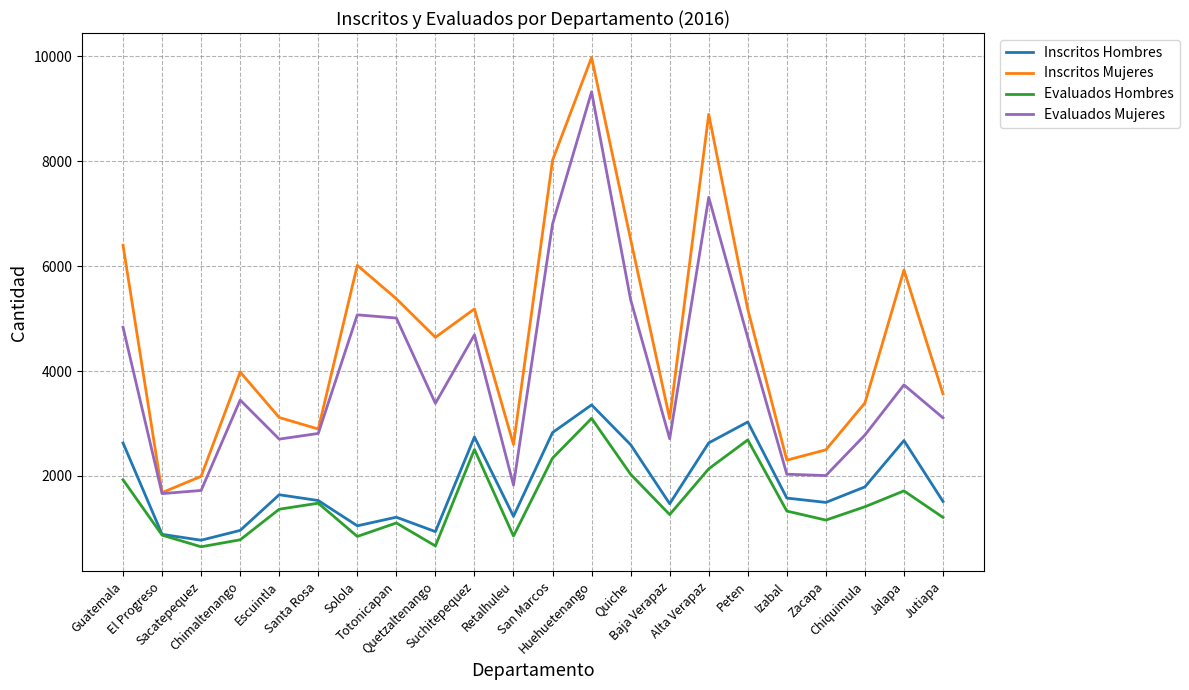

True or false: Inscritos Hombres has more than 1 interior local peaks.

True